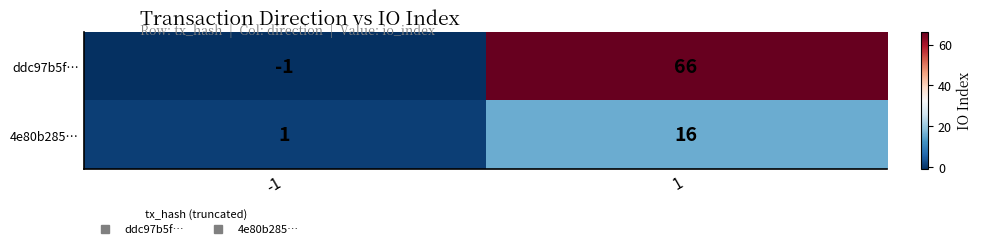

What is the maximum value shown in the chart?

66